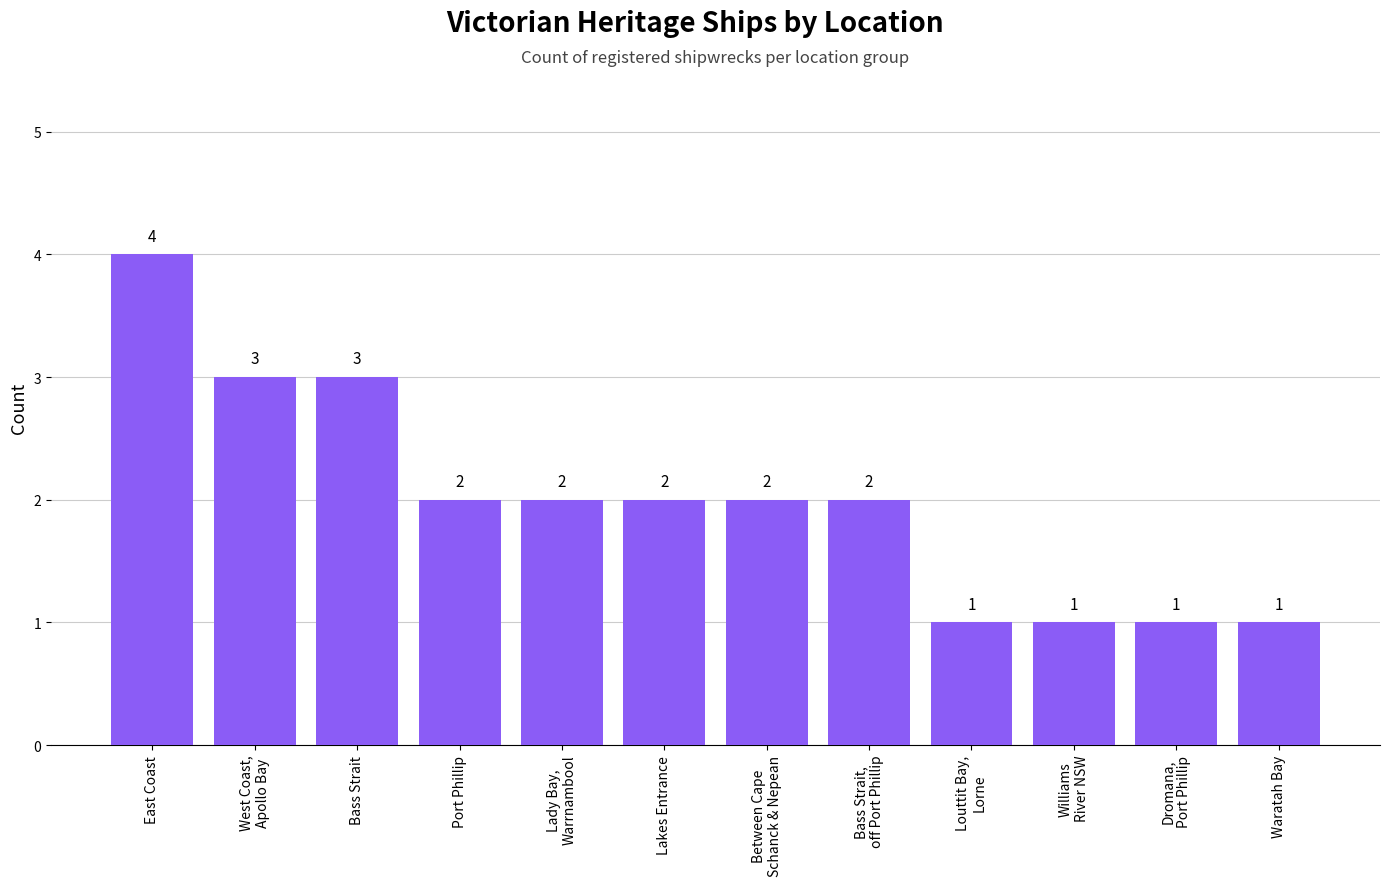

Which has a higher value, Waratah Bay or Bass Strait,
off Port Phillip?

Bass Strait,
off Port Phillip